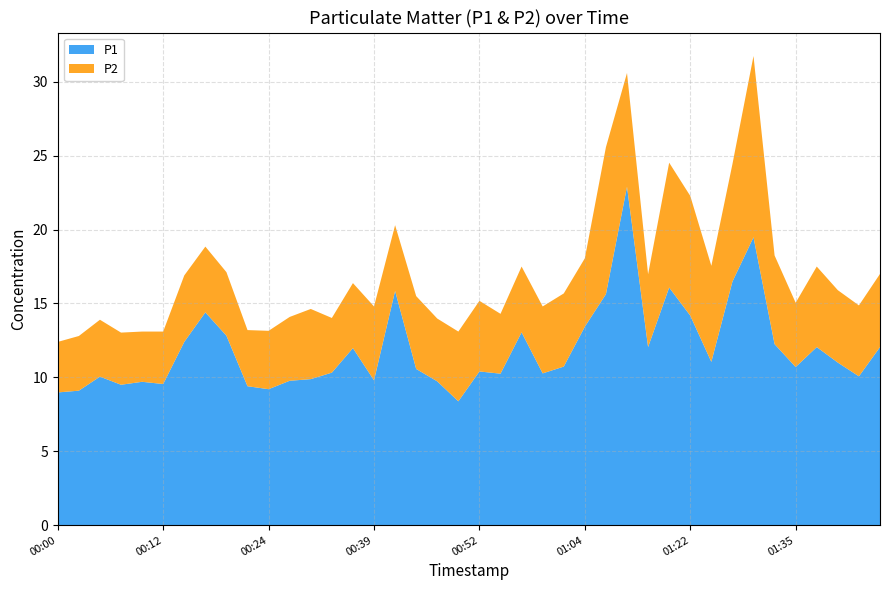

Reading left to right, transcribe all the data shown in this chart.

P1: 9.0	9.1	10.1	9.5	9.7	9.6	12.4	14.4	12.8	9.4	9.2	9.8	9.9	10.3	12.0	9.8	15.8	10.6	9.7	8.4	10.4	10.2	13.1	10.3	10.7	13.4	15.6	22.9	12.1	16.1	14.2	11.1	16.5	19.5	12.2	10.7	12.1	11.0	10.1	12.1
P2: 3.4	3.7	3.9	3.5	3.4	3.5	4.5	4.5	4.3	3.8	4.0	4.3	4.8	3.7	4.4	5.0	4.5	4.9	4.2	4.7	4.8	4.0	4.5	4.5	5.0	4.6	9.9	7.7	4.9	8.4	8.1	6.5	8.0	12.3	6.0	4.3	5.5	4.9	4.8	5.0